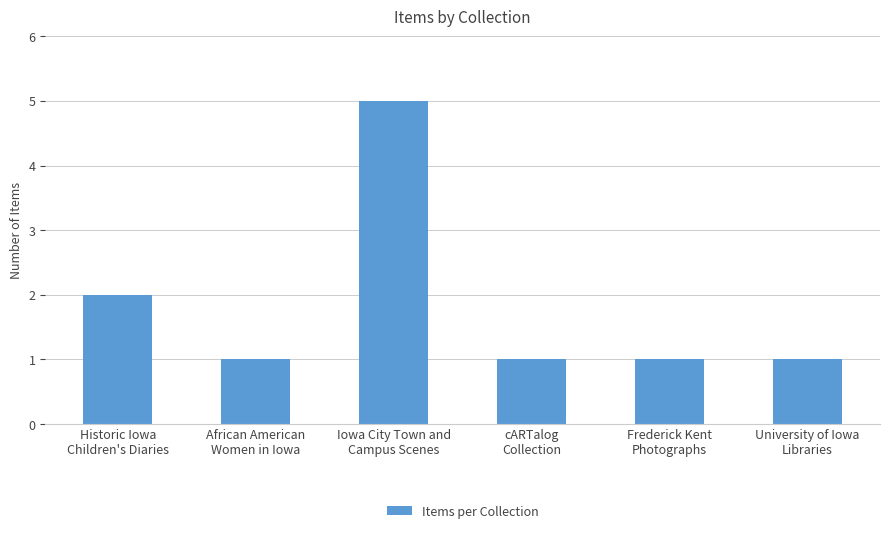

Where is the data nearest to the value 3?

Historic Iowa
Children's Diaries